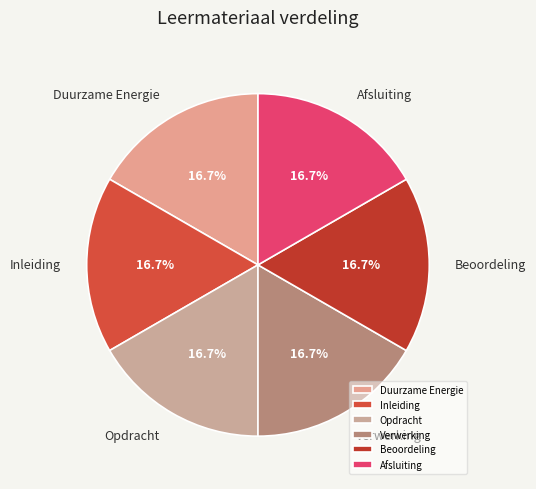

Does Afsluiting represent more than half of the total?

No